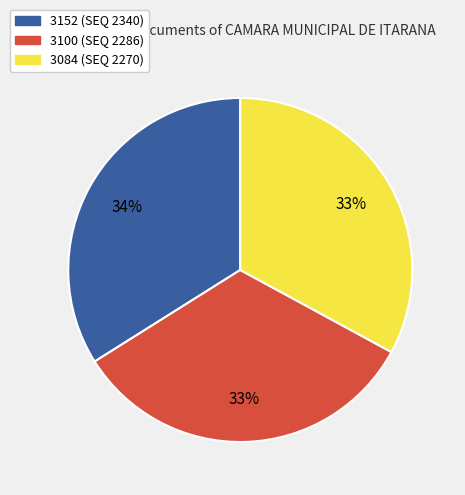

To the nearest percent, what is the difference between the largest and smallest slice percentages?

1%